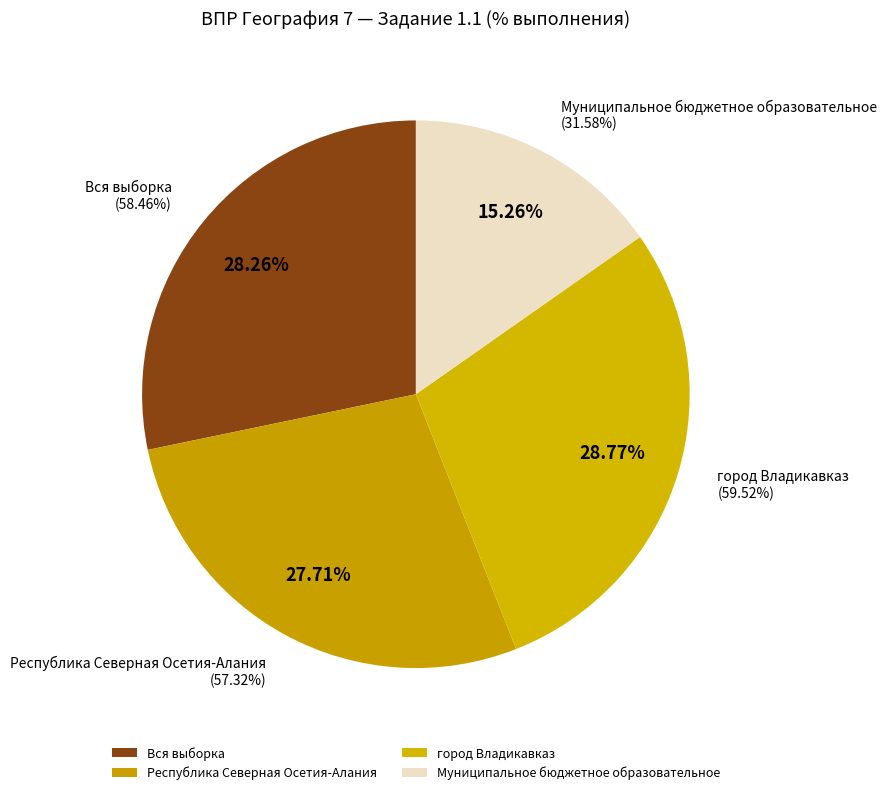

What is the change in value from Республика Северная Осетия-Алания to город Владикавказ?

+2.2